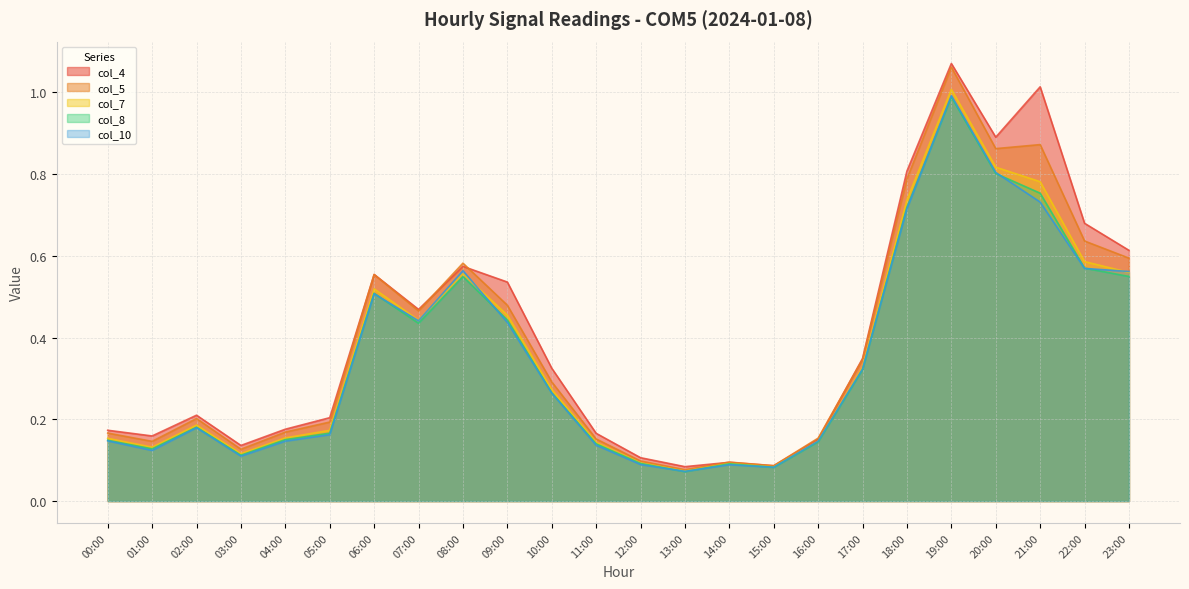

Where is the first local minimum for col_4?

01:00